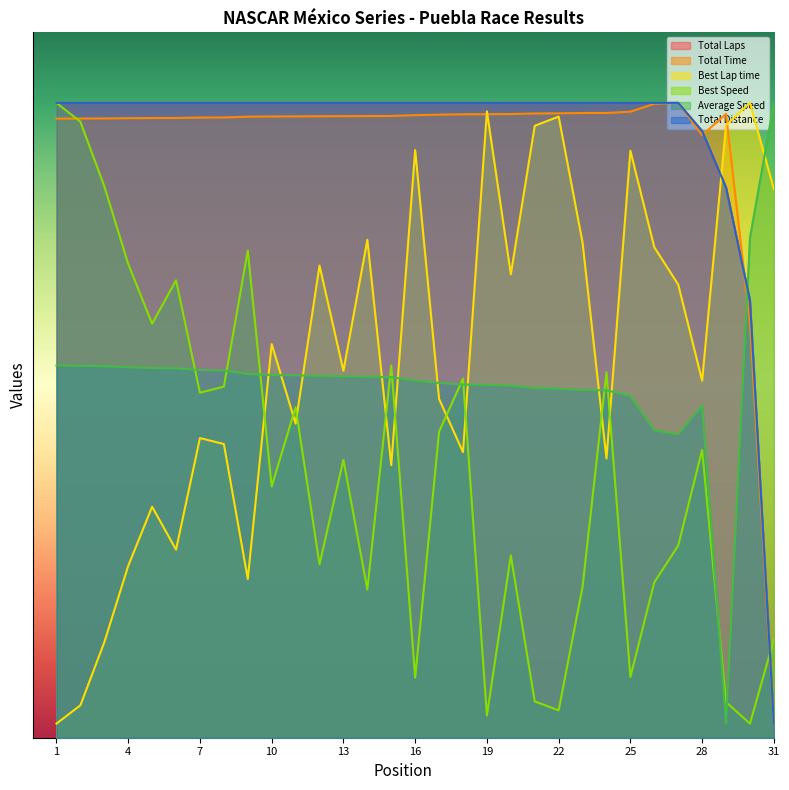

Which has a higher value, 13 or 28?

13